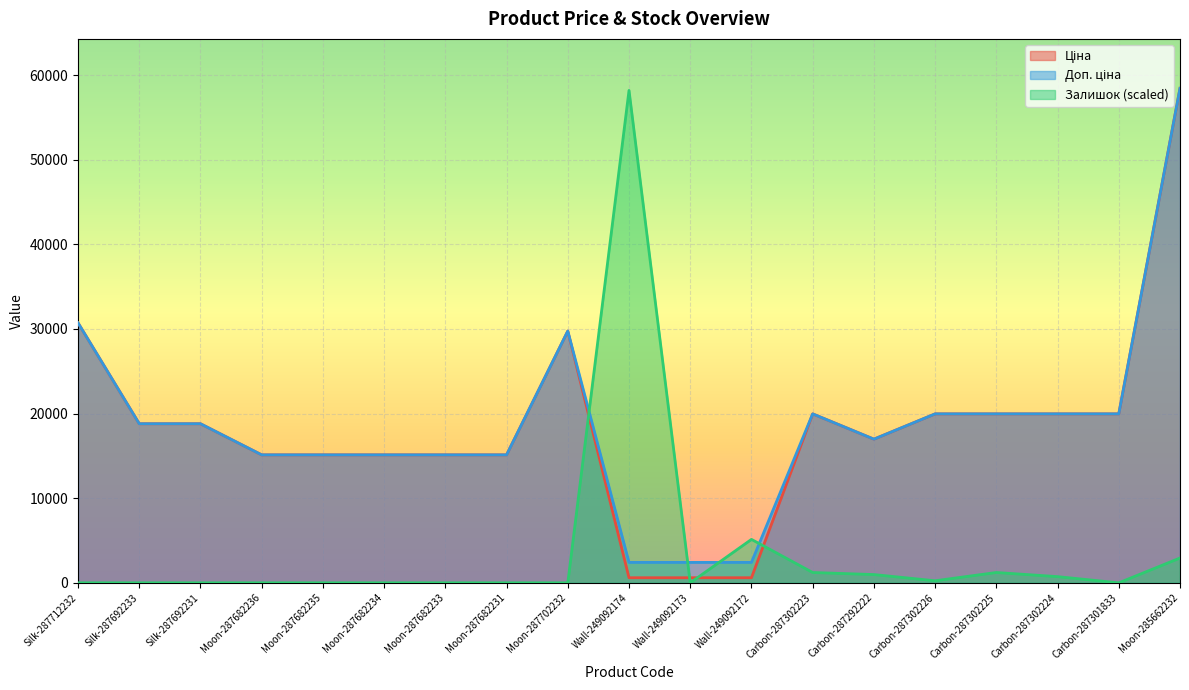

At which label is Залишок closest to 29091?

Wall-249092172